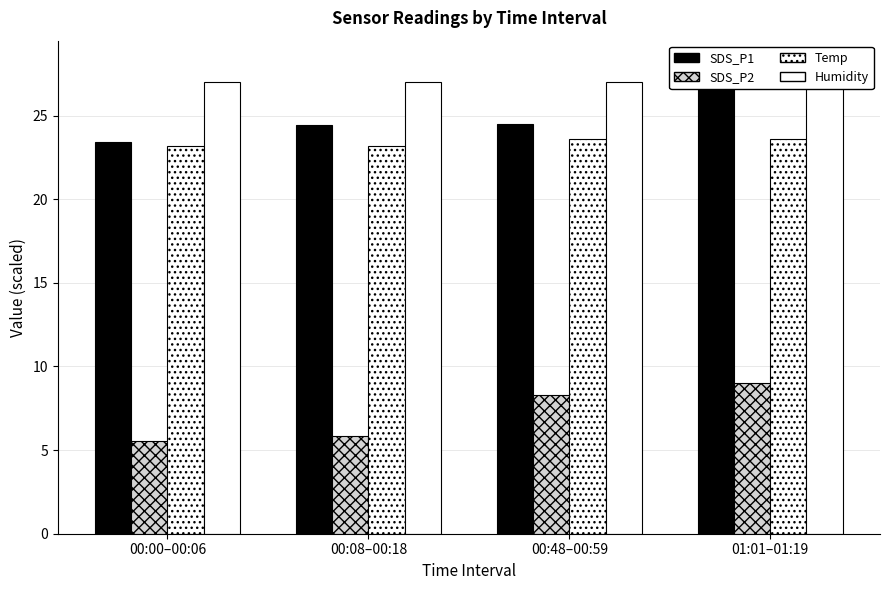

Reading left to right, transcribe all the data shown in this chart.

SDS_P1: 00:00–00:06=23.4	00:08–00:18=24.4	00:48–00:59=24.5	01:01–01:19=28.1
SDS_P2: 00:00–00:06=5.5	00:08–00:18=5.9	00:48–00:59=8.3	01:01–01:19=9.0
Temp: 00:00–00:06=23.2	00:08–00:18=23.2	00:48–00:59=23.6	01:01–01:19=23.6
Humidity: 00:00–00:06=27.0	00:08–00:18=27.0	00:48–00:59=27.0	01:01–01:19=27.0